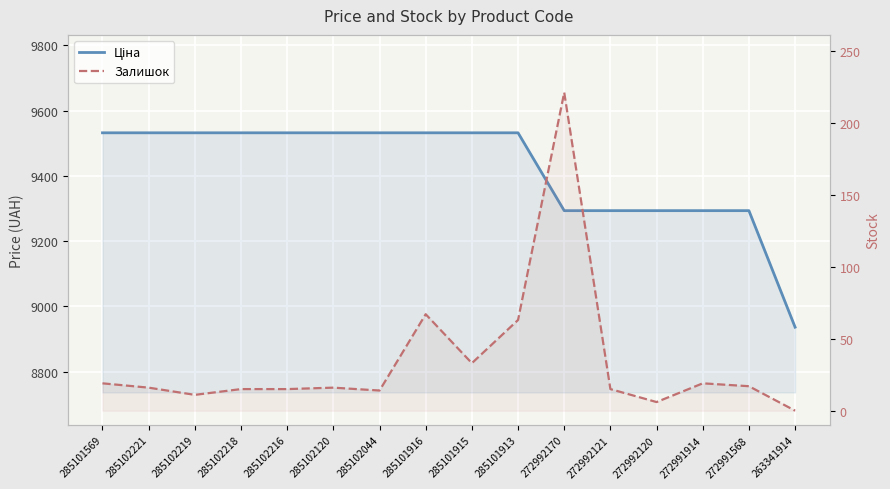

What are all the series names shown in the legend?

Ціна, Залишок